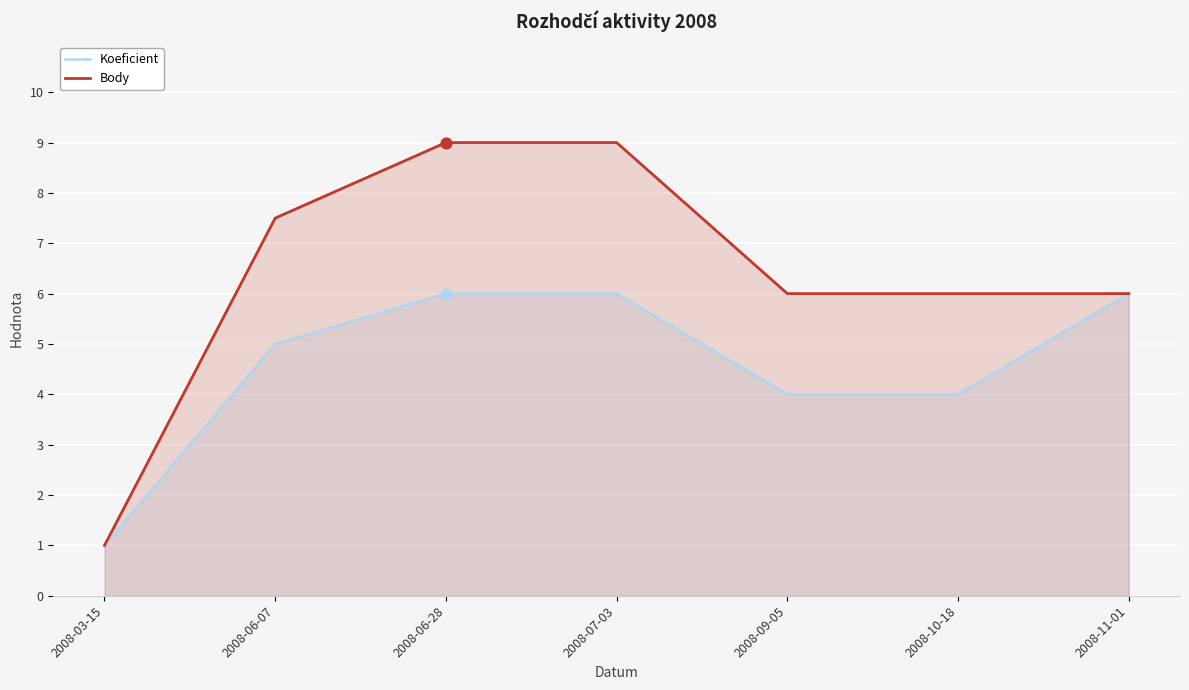

Is the value of Body at 2008-07-03 greater than the value of Koeficient at 2008-09-05?

Yes